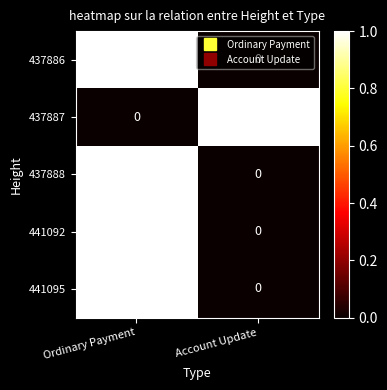

List the labels in order of 437887 value, largest first.

Account Update, Ordinary Payment